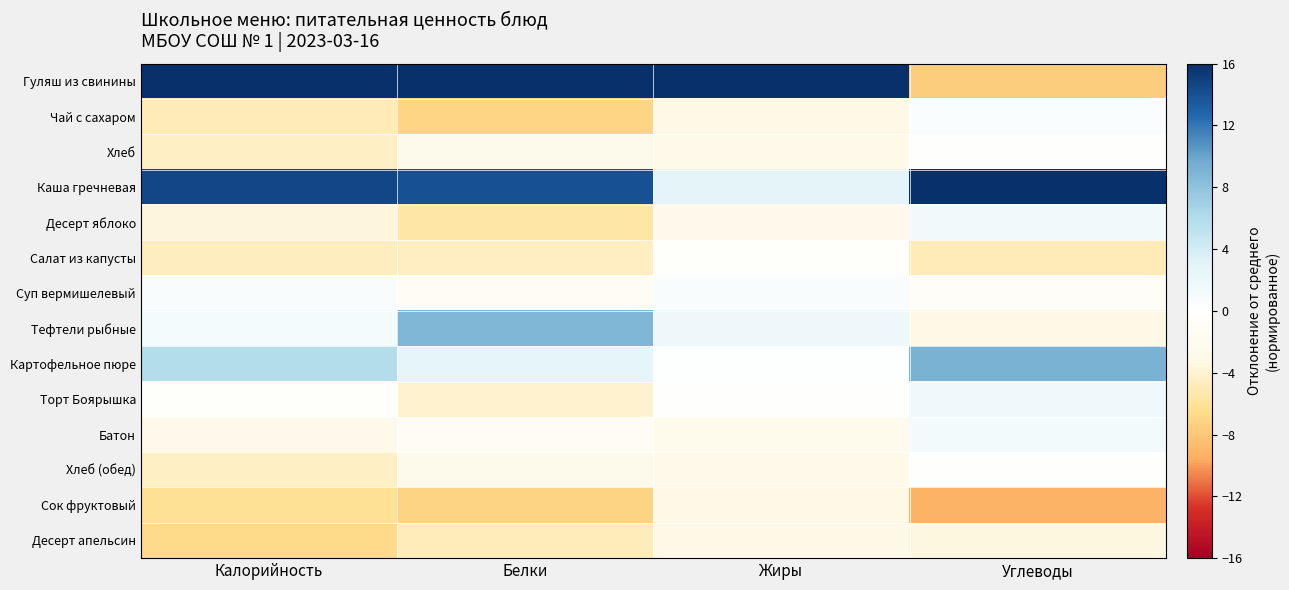

At Калорийность, list the series in order from smallest to largest.

Десерт апельсин, Сок фруктовый, Чай с сахаром, Салат из капусты, Хлеб, Хлеб (обед), Десерт яблоко, Батон, Торт Боярышка, Суп вермишелевый, Тефтели рыбные, Картофельное пюре, Каша гречневая, Гуляш из свинины